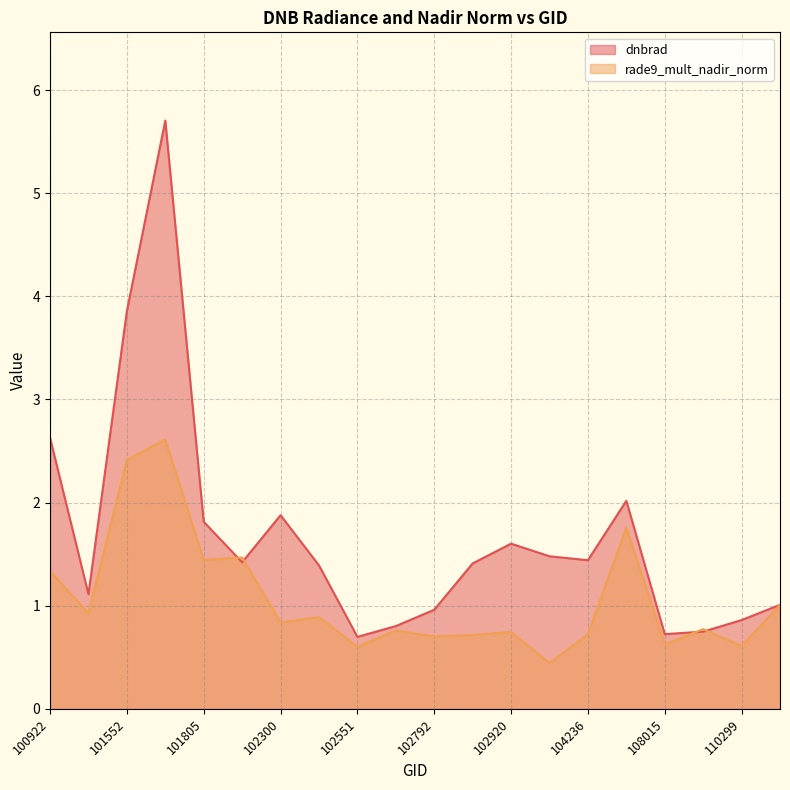

What is the difference between the rade9_mult_nadir_norm values at 102430 and 102920?

0.1